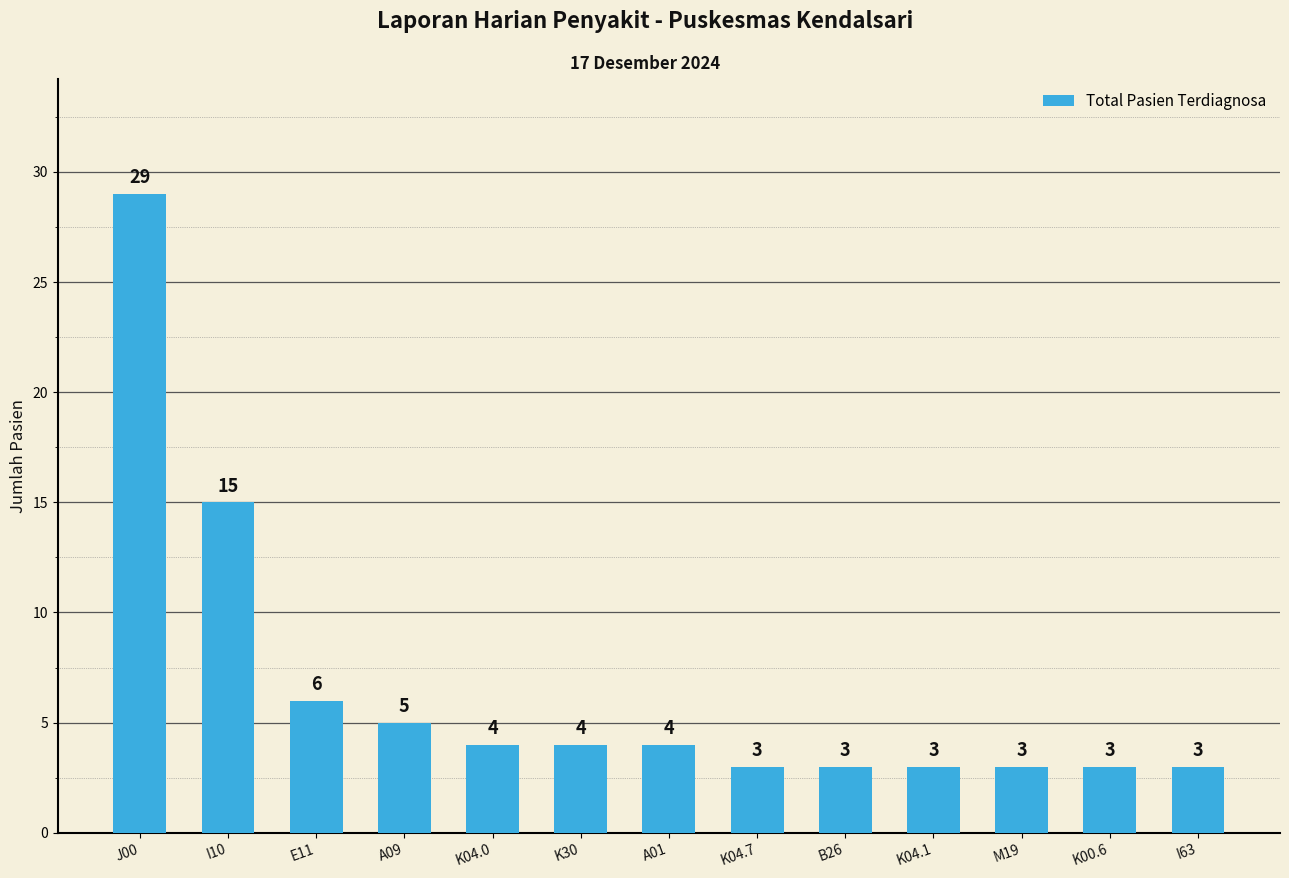

How many data points are less than 4?

6